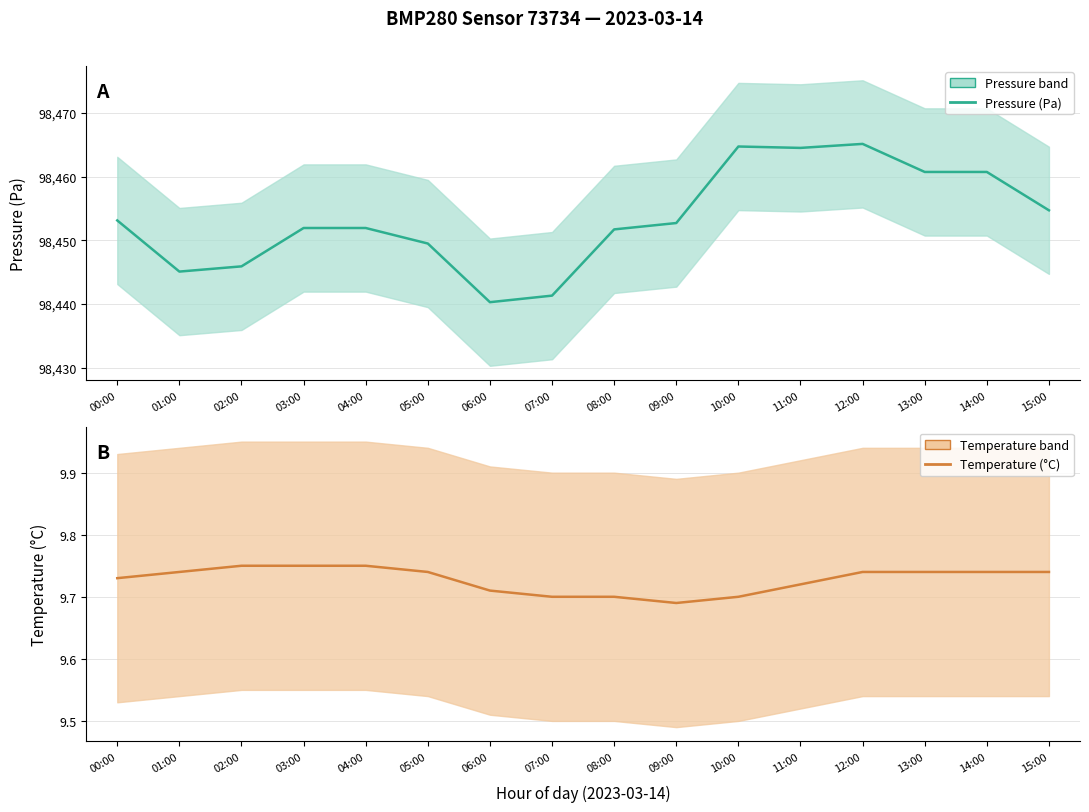

Reading right to left, what are all the values shown in this chart?

pressure: 15:00=98454.7	14:00=98460.8	13:00=98460.8	12:00=98465.2	11:00=98464.5	10:00=98464.8	09:00=98452.7	08:00=98451.7	07:00=98441.3	06:00=98440.3	05:00=98449.5	04:00=98451.9	03:00=98451.9	02:00=98445.9	01:00=98445.1	00:00=98453.1
temperature: 15:00=9.7	14:00=9.7	13:00=9.7	12:00=9.7	11:00=9.7	10:00=9.7	09:00=9.7	08:00=9.7	07:00=9.7	06:00=9.7	05:00=9.7	04:00=9.8	03:00=9.8	02:00=9.8	01:00=9.7	00:00=9.7